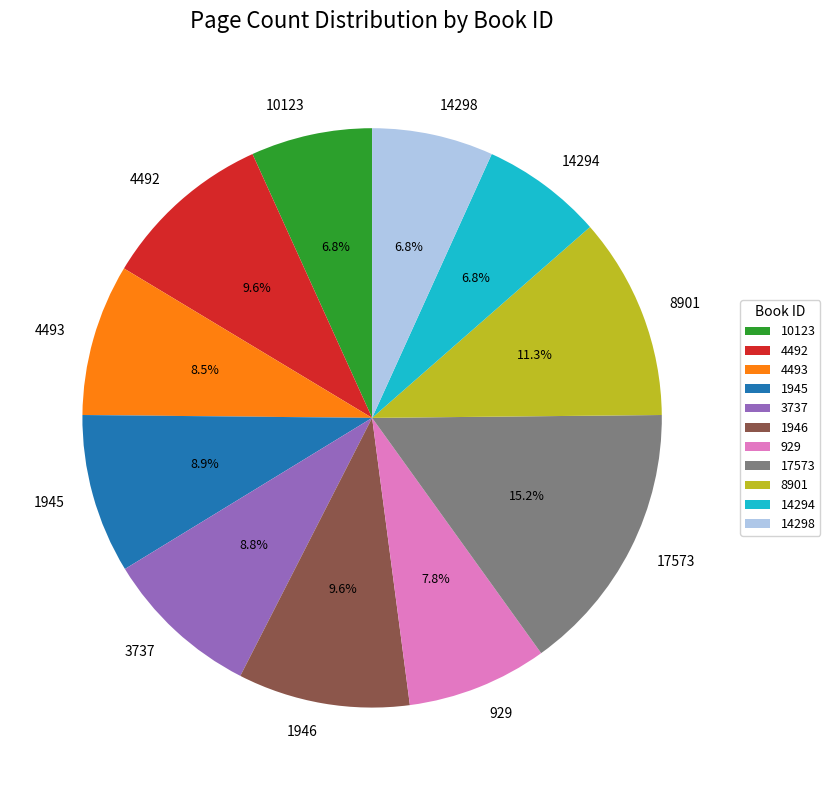

Is the sum of 14294 and 8901 greater than half?

No